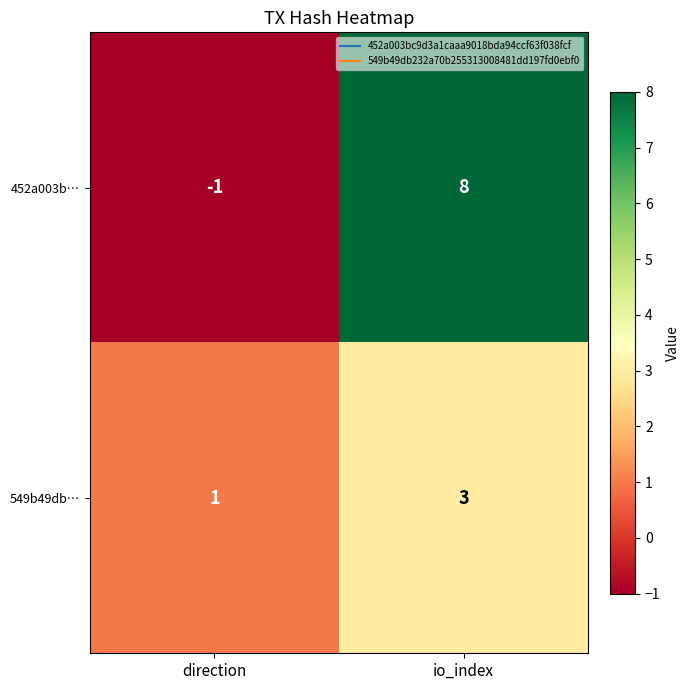

Which series has the largest total across all categories?

452a003b…